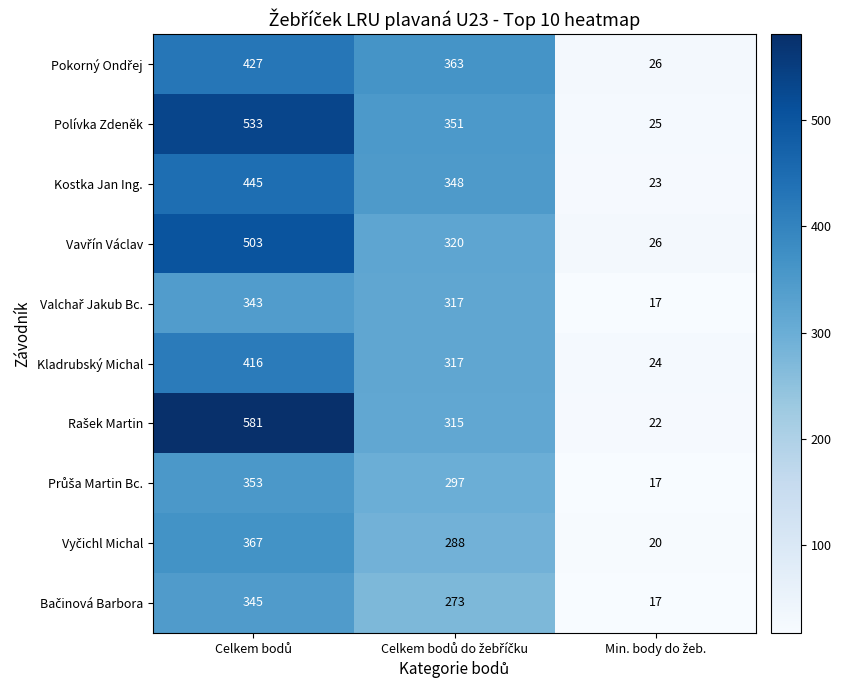

What is the difference between the maximum and minimum values in the Kladrubský Michal series?

392